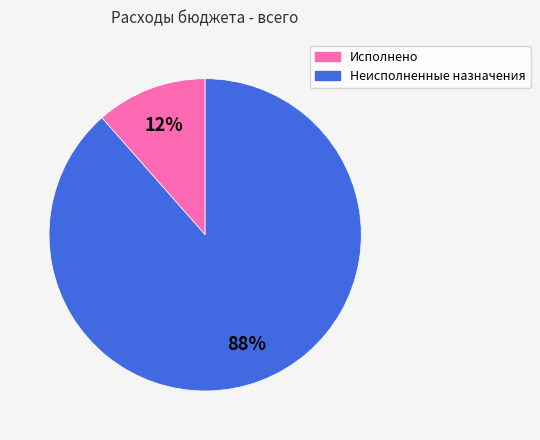

To the nearest percent, what portion does Исполнено represent?

12%